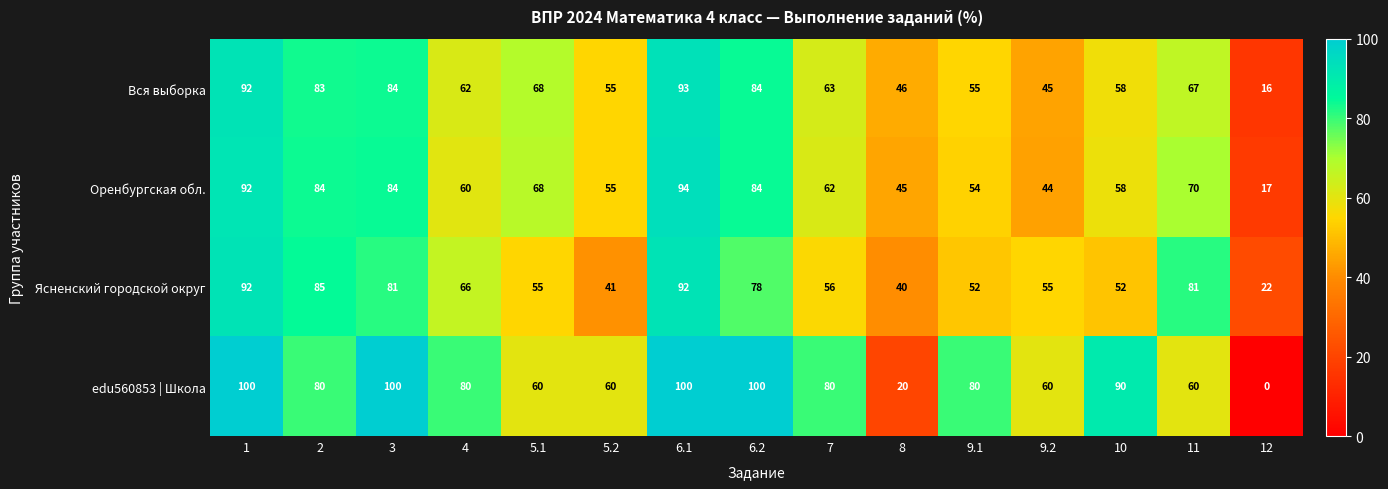

Read the Ясненский городской округ value at 9.2, to the nearest 10.

60